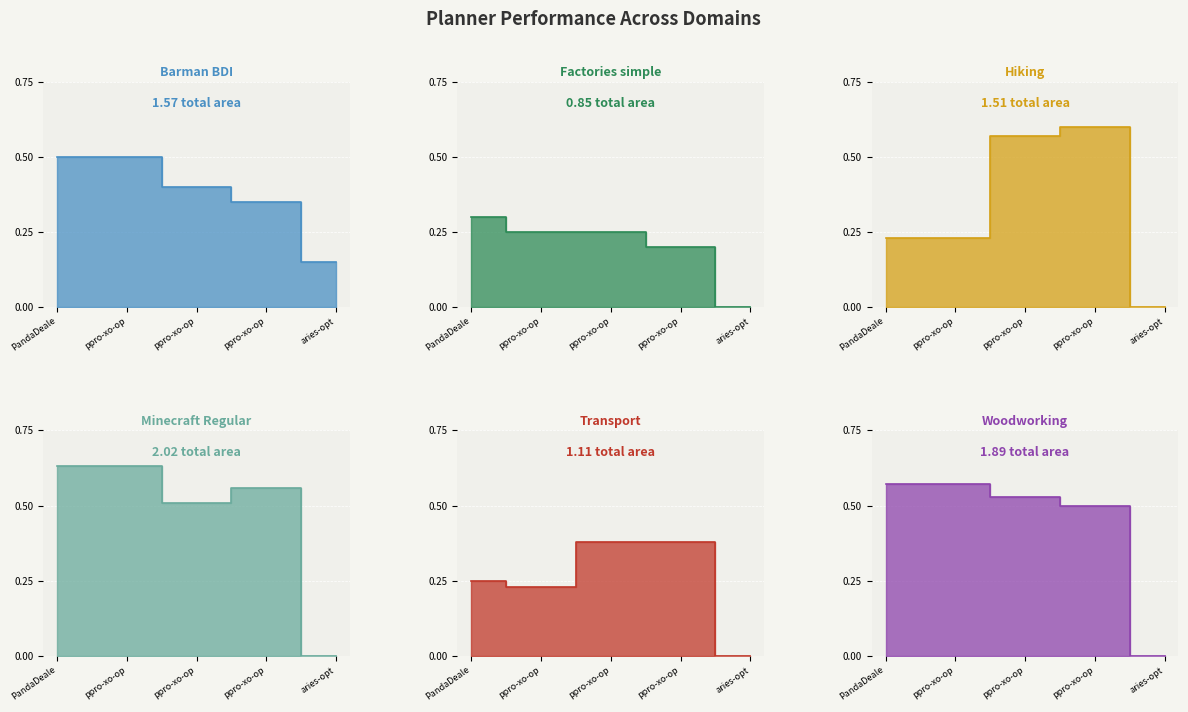

Read the Transport value at ppro-xo-op.

0.4